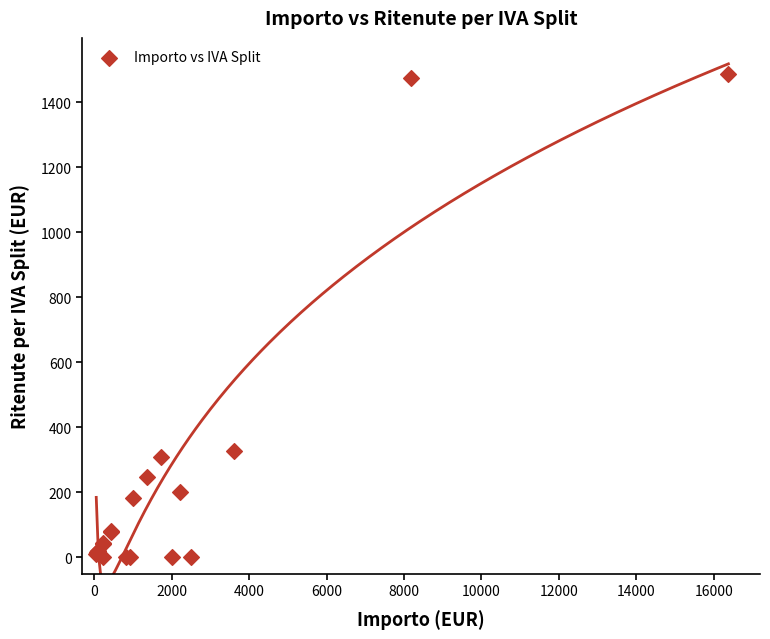

What Y value in the scatter plot is closest to 744?

327.4